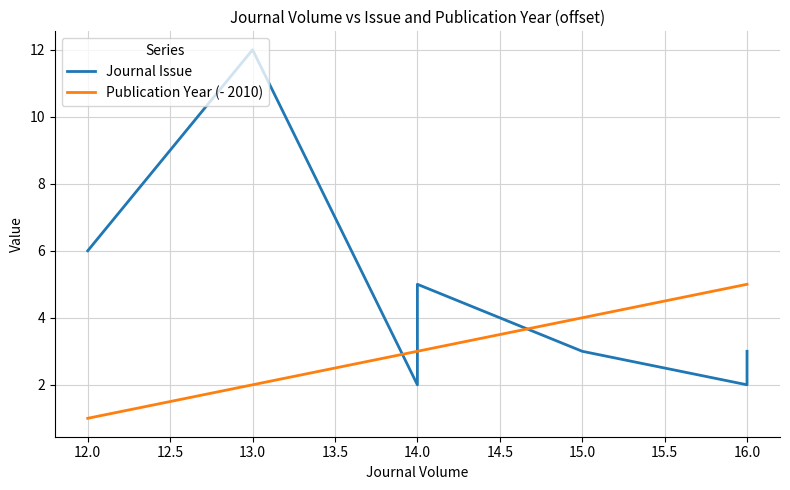

After their last crossing, which series has the higher values: Publication Year (- 2010) or Journal Issue?

Publication Year (- 2010)